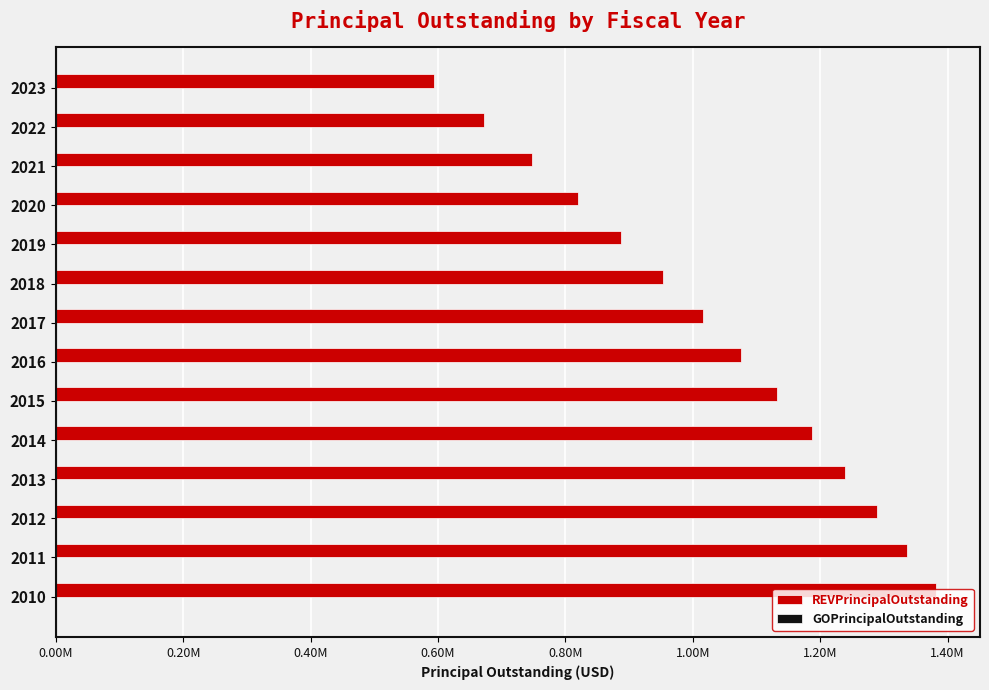

Does the chart contain any negative values?

No